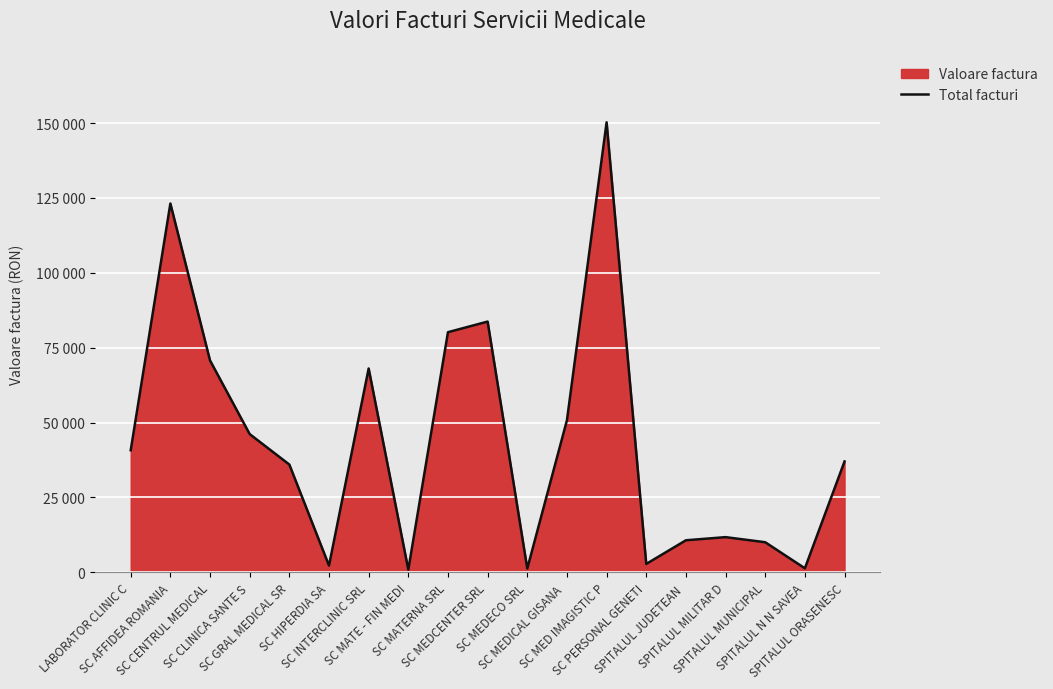

What is the difference between the maximum and minimum values?

149385.0